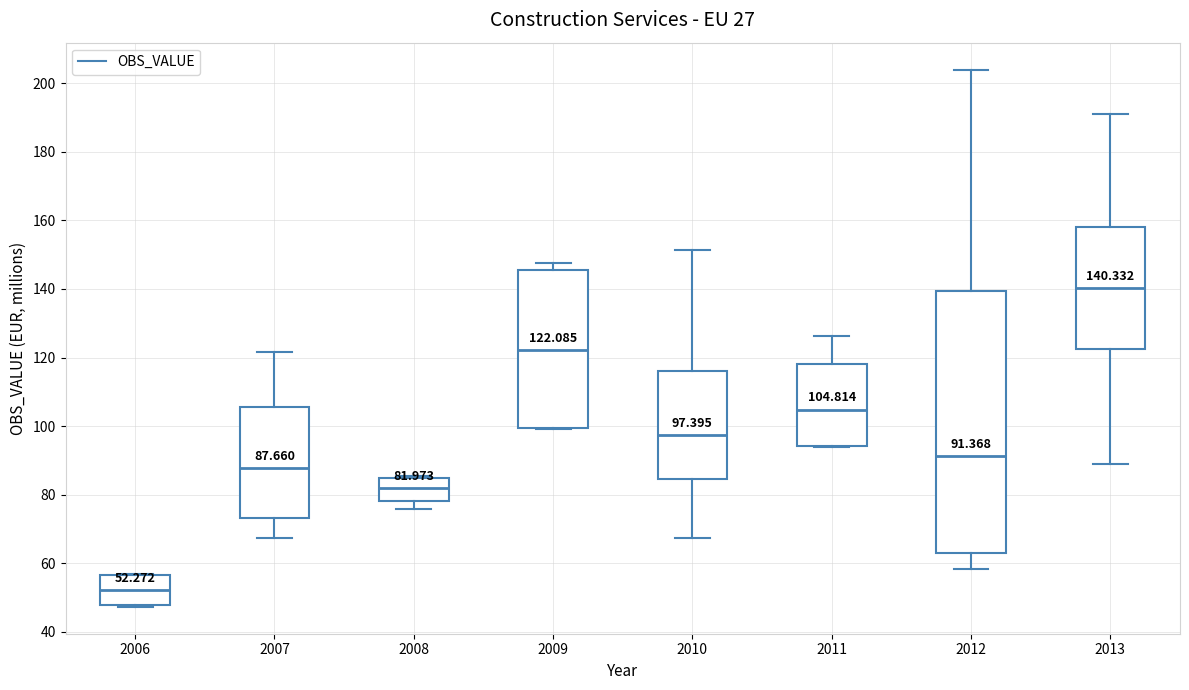

Which box is the tallest, from its lower edge to its upper edge?

2012